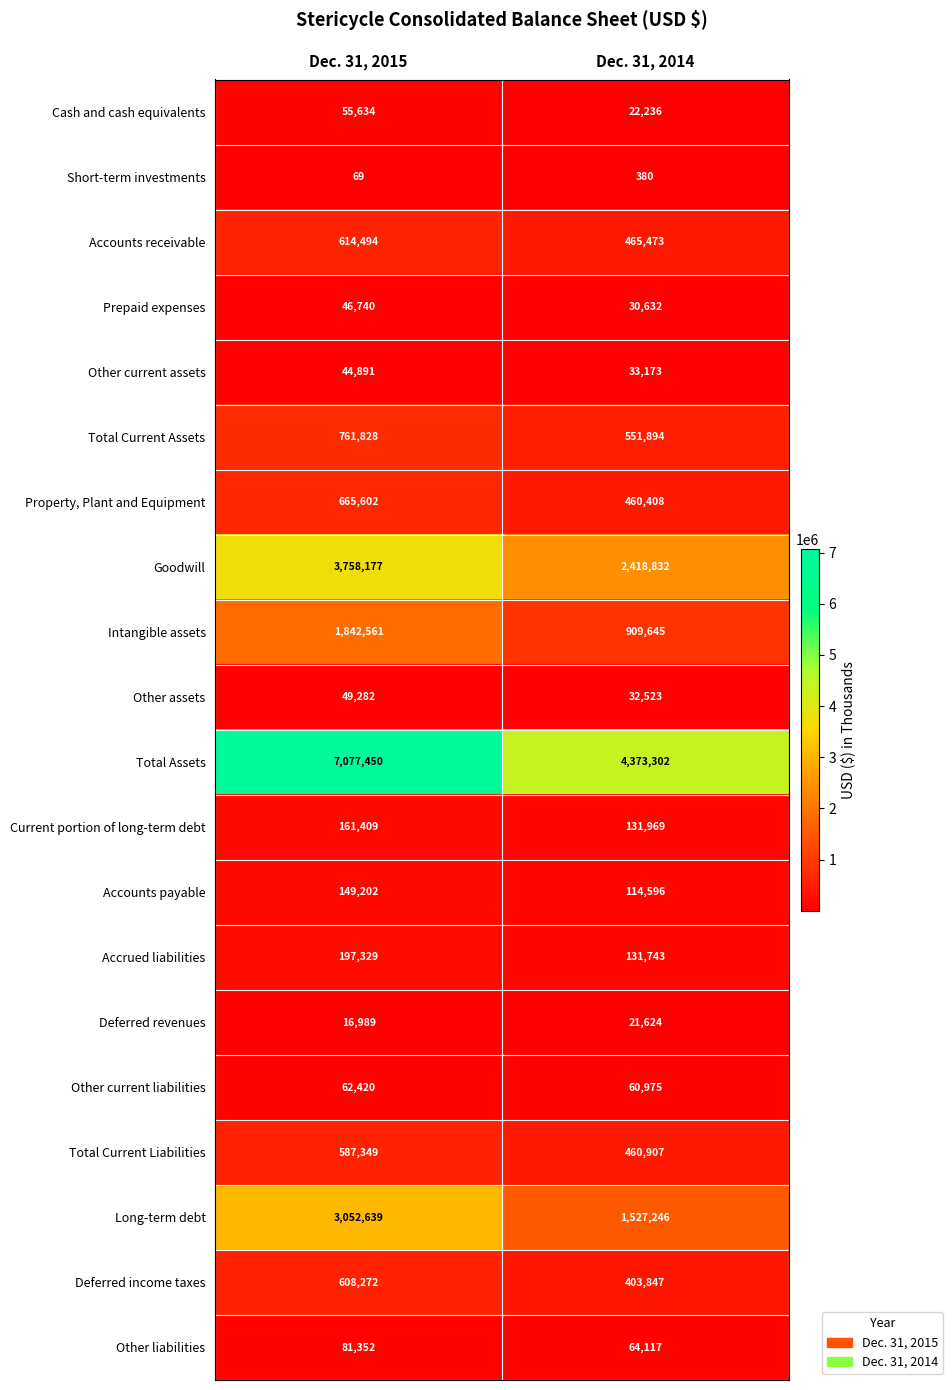

At which label is Deferred revenues closest to 19306?

Dec. 31, 2015